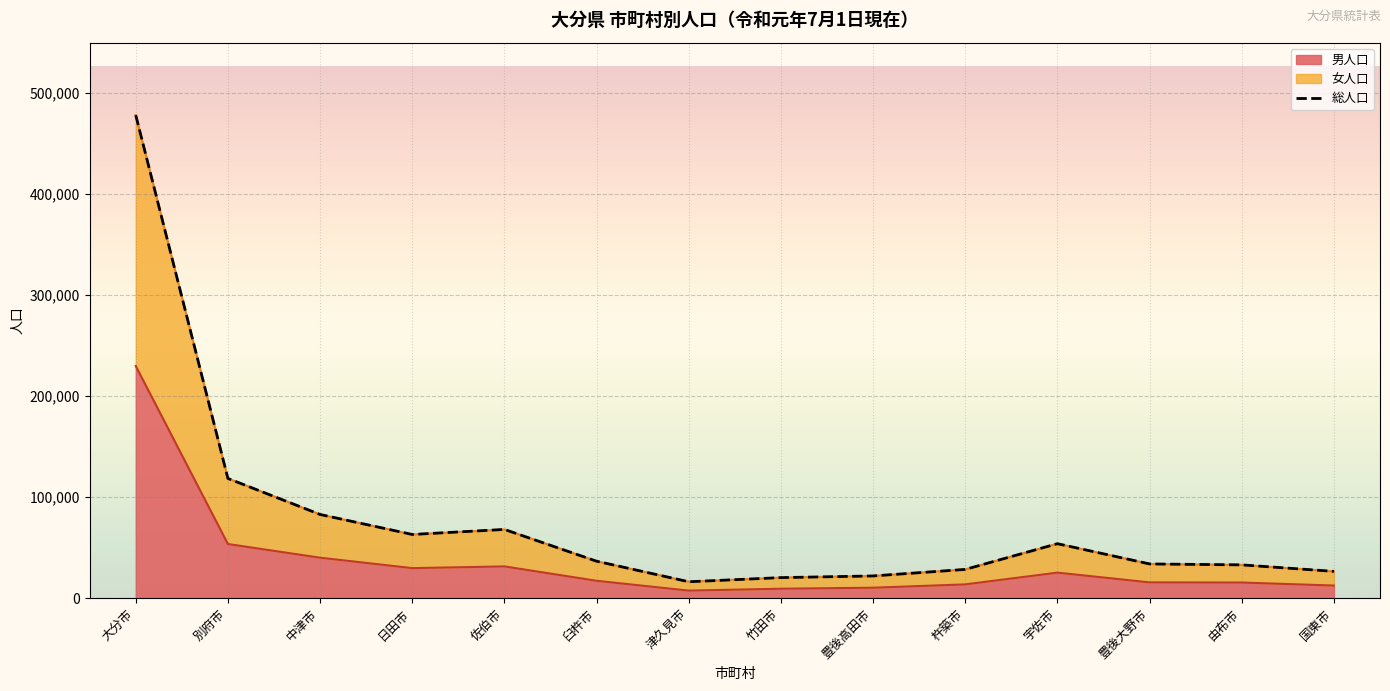

Reading left to right, list all the values displayed in this chart.

大分市=477721	別府市=118535	中津市=82917	日田市=63139	佐伯市=68115	臼杵市=36694	津久見市=16390	竹田市=20487	豊後高田市=22133	杵築市=28592	宇佐市=54011	豊後大野市=34007	由布市=33078	国東市=26637